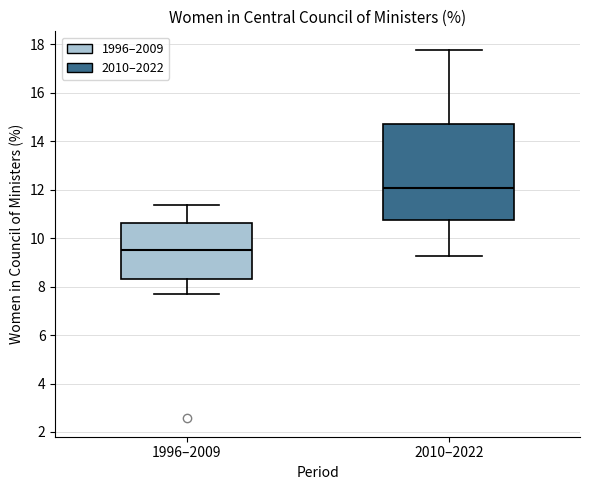

Reading left to right, read every box against the y-axis: the position of its median line, the range the box covers, and the ends of its whiskers. The values are not printed on the chart, so give them approximately, as read against the axis.

1996–2009: median 9.6, box 8.4 to 10.6, whiskers 7.6 to 11.4
2010–2022: median 12.0, box 10.8 to 14.8, whiskers 9.2 to 17.8